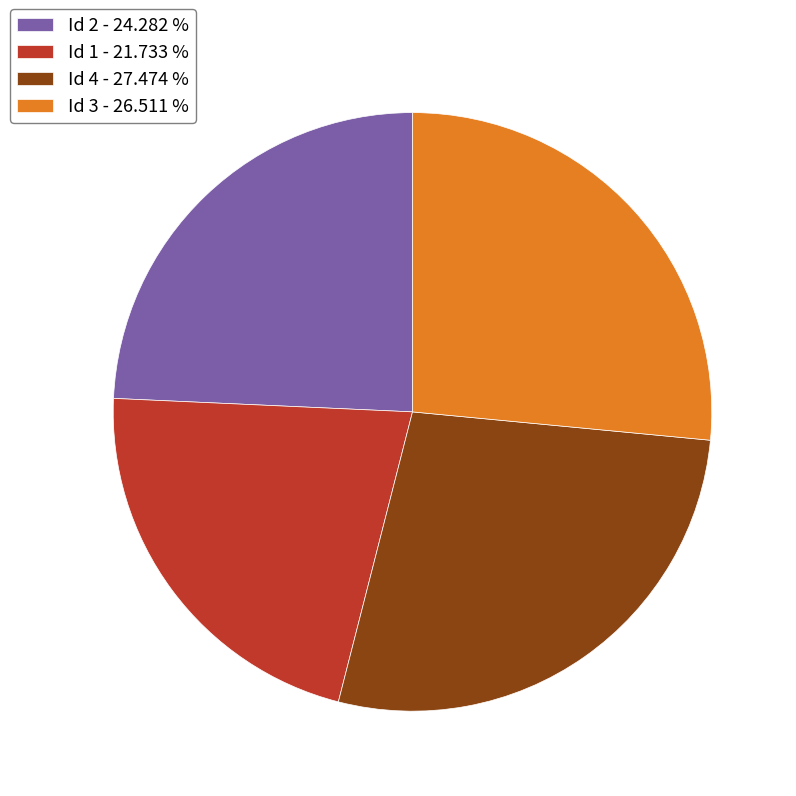

Does any single category account for the majority?

No